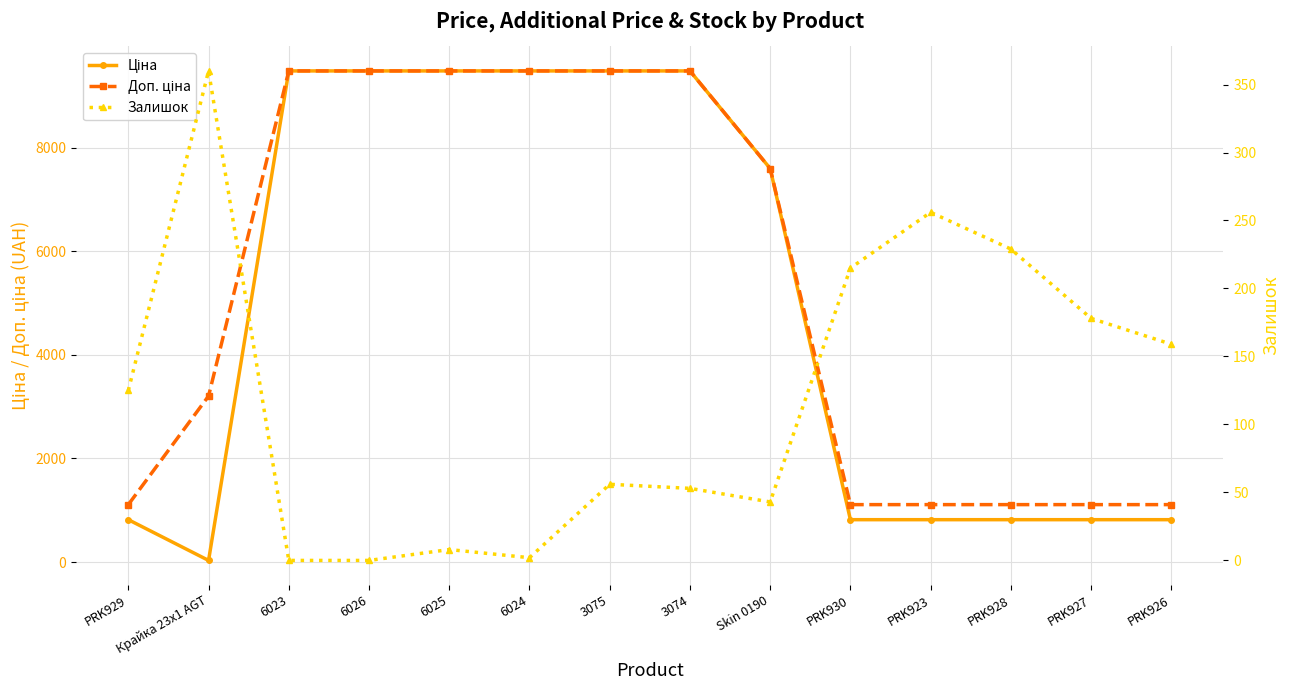

Reading right to left, what are all the values shown in this chart?

Ціна: PRK926=818.5	PRK927=818.5	PRK928=818.5	PRK923=818.5	PRK930=818.5	Skin 0190=7596.5	3074=9480.1	3075=9480.1	6024=9480.1	6025=9480.1	6026=9480.1	6023=9480.1	Крайка 23x1 AGT=32.0	PRK929=818.5
Доп. ціна: PRK926=1109.2	PRK927=1109.2	PRK928=1109.2	PRK923=1109.2	PRK930=1109.2	Skin 0190=7596.5	3074=9480.1	3075=9480.1	6024=9480.1	6025=9480.1	6026=9480.1	6023=9480.1	Крайка 23x1 AGT=3205.0	PRK929=1109.2
Залишок: PRK926=159.0	PRK927=178.0	PRK928=229.0	PRK923=256.0	PRK930=215.0	Skin 0190=43.0	3074=53.0	3075=56.0	6024=2.0	6025=8.0	6026=0.0	6023=0.0	Крайка 23x1 AGT=360.0	PRK929=125.0